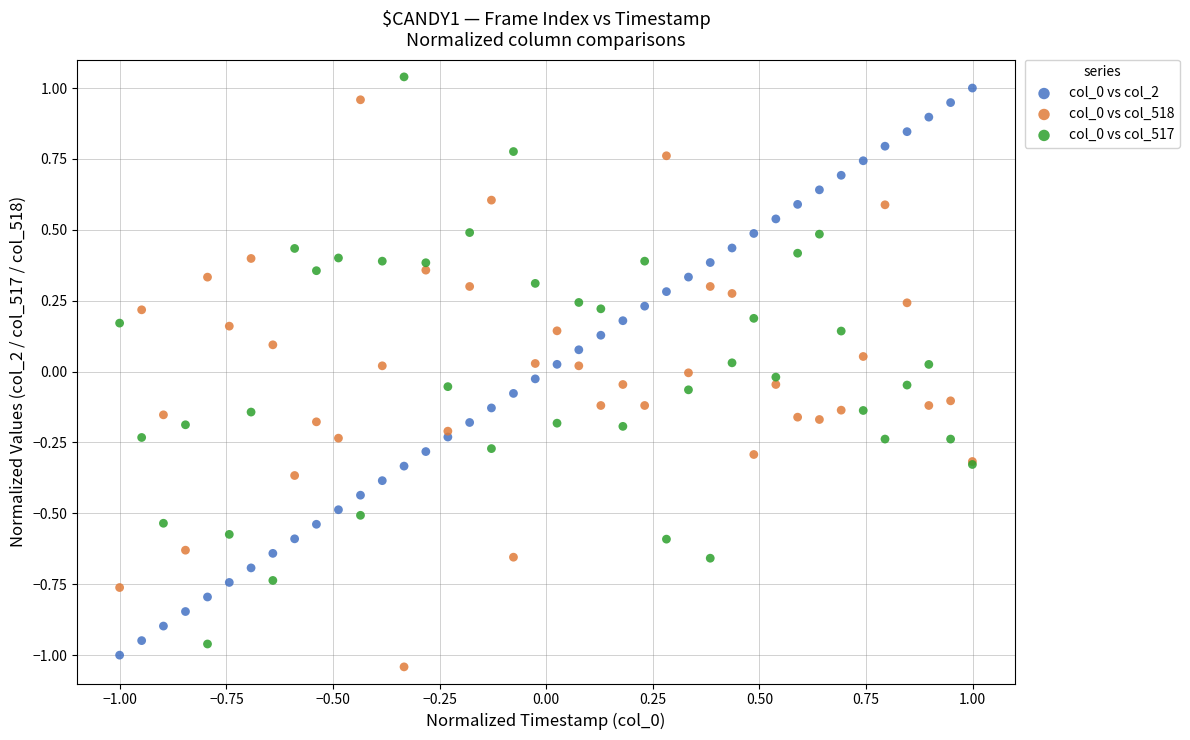

What is the X range (max minus min) for the scatter plot?

2.0